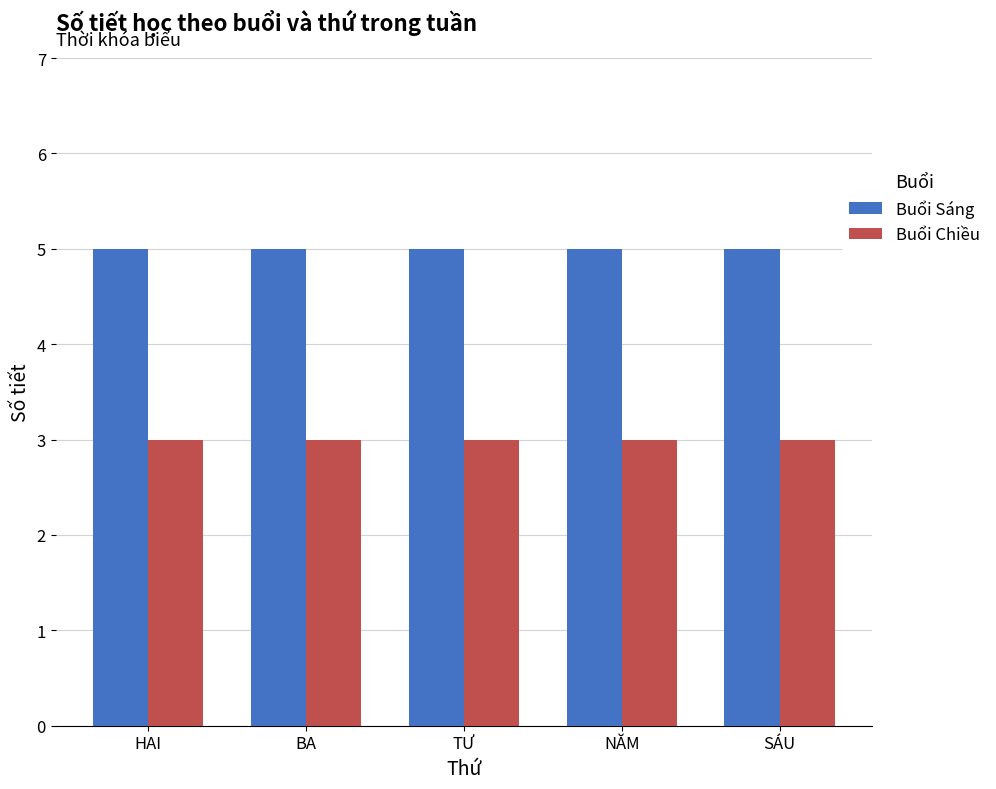

What is the label of the 4th bar from the right?

BA